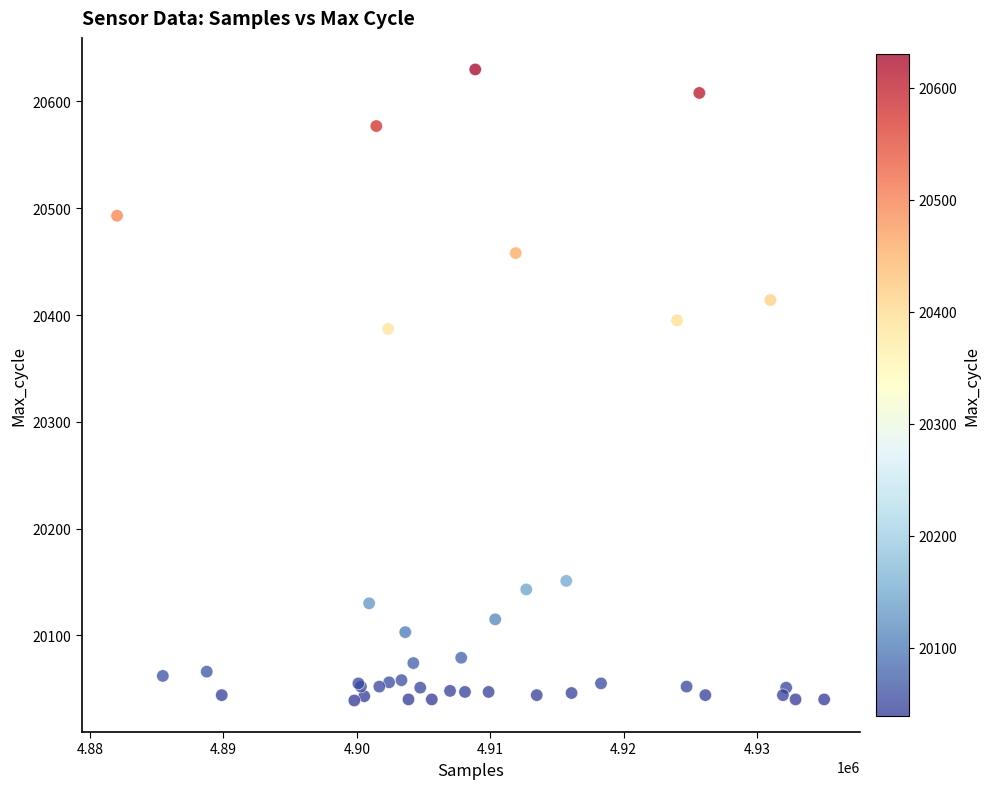

What Y value in the scatter plot is closest to 20334?

20387